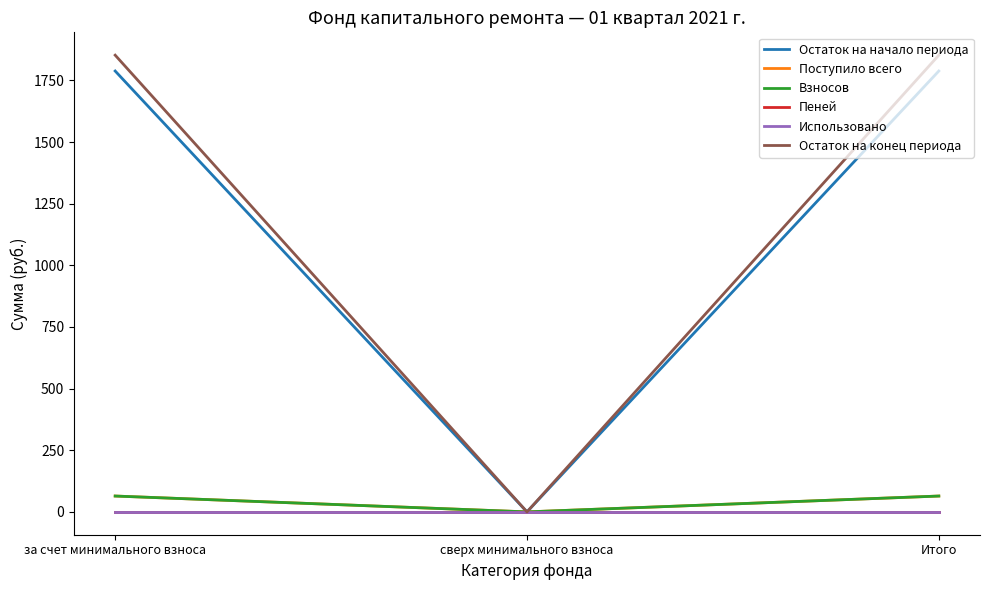

True or false: Взносов has a value of 64.3 at за счет минимального взноса.

True